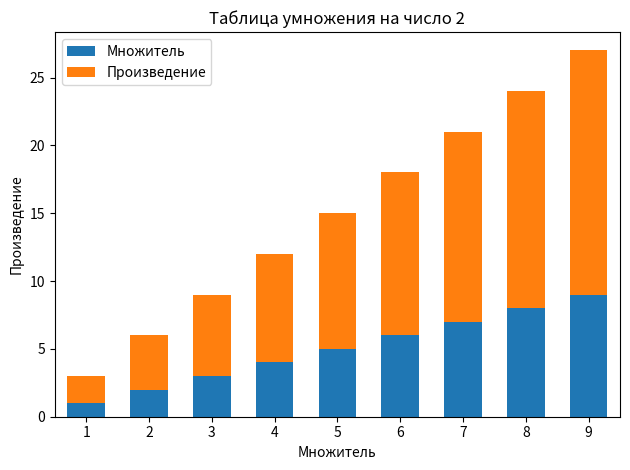

List the labels in order of Множитель value, largest first.

9, 8, 7, 6, 5, 4, 3, 2, 1